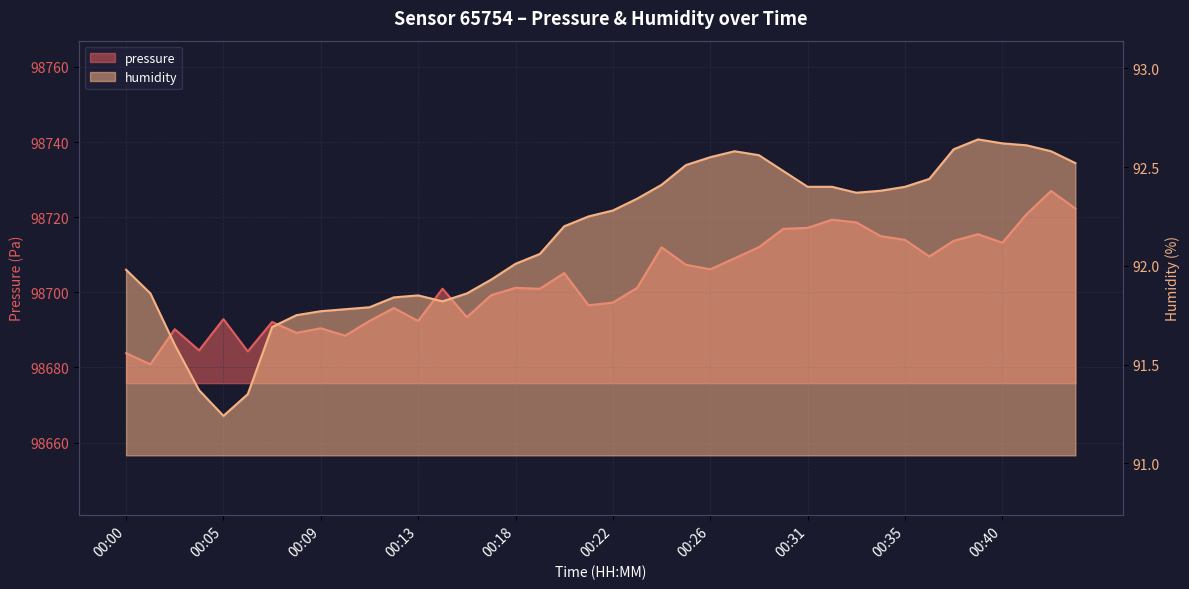

Which series has the largest total across all categories?

pressure